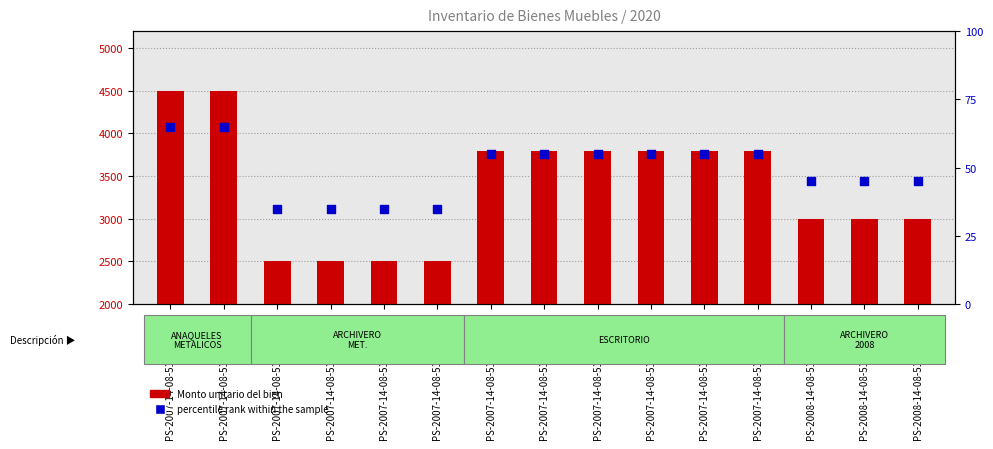

At how many categories does at least one series exceed 3846?

2